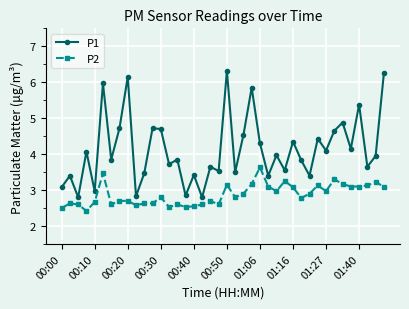

True or false: P1 and P2 cross at least once.

False